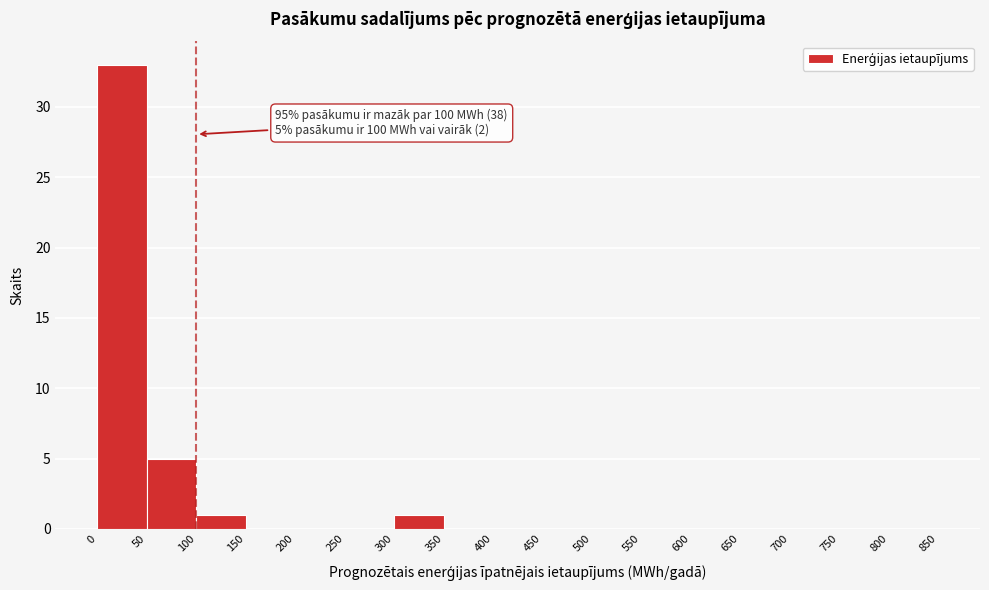

Which range on the x-axis has the tallest bar?

0 to 50